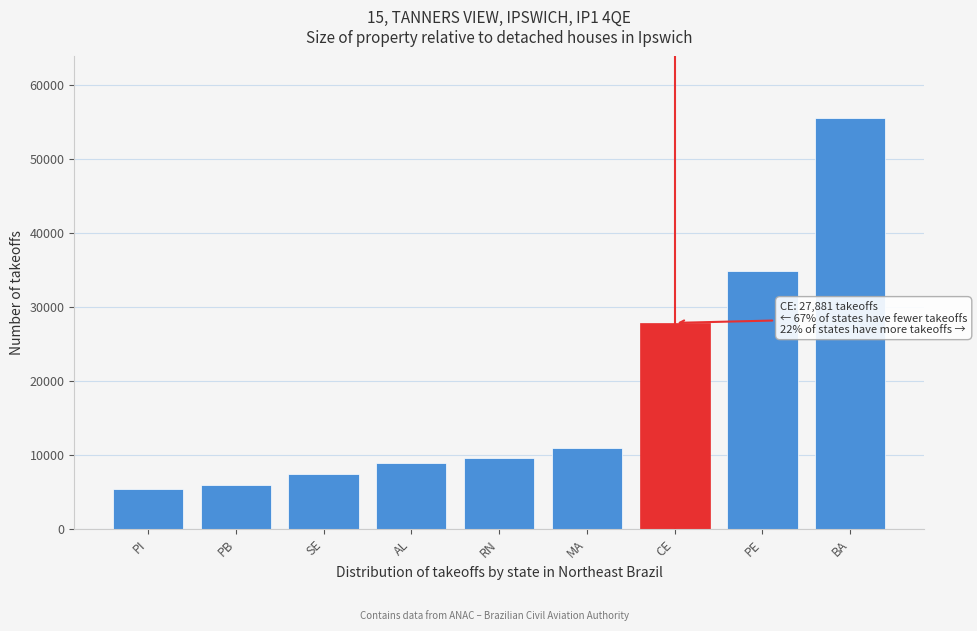

Reading left to right, what are all the values shown in this chart?

PI=5471	PB=6000	SE=7398	AL=8865	RN=9569	MA=10934	CE=27881	PE=34871	BA=55585